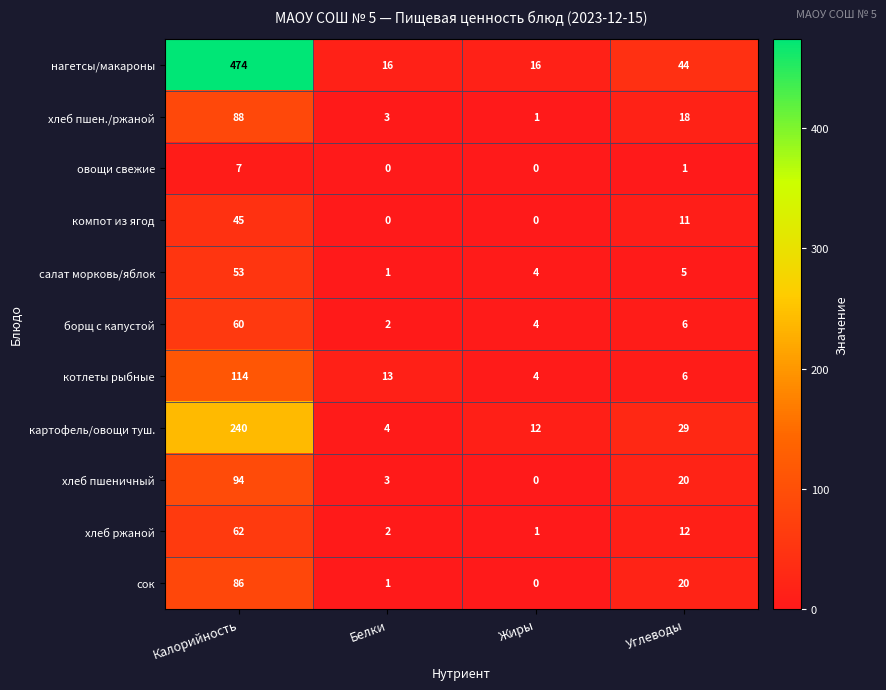

At which label does котлеты рыбные reach its peak?

Калорийность